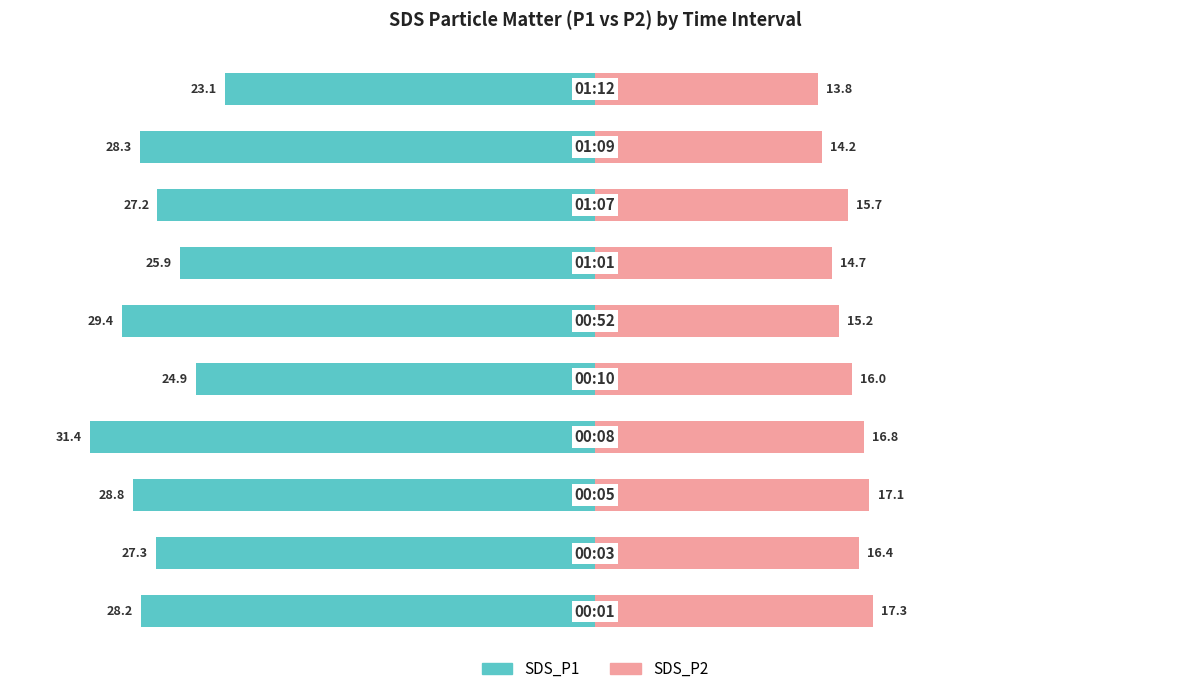

Which series changed the most between 2 and 8?

SDS_P2